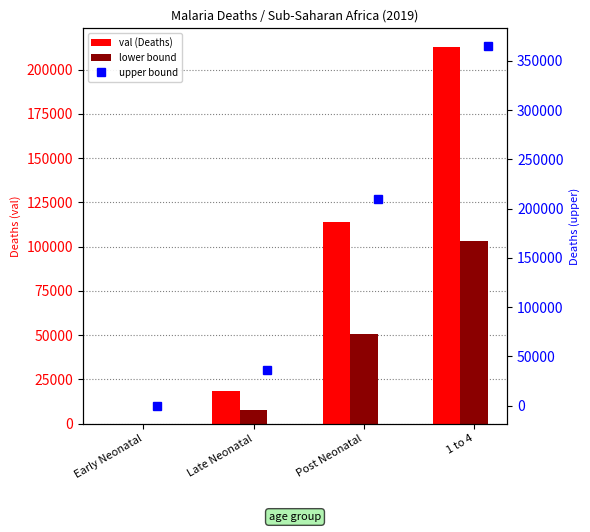

What is the difference between the second highest and second lowest values in the upper bound series?

173478.4